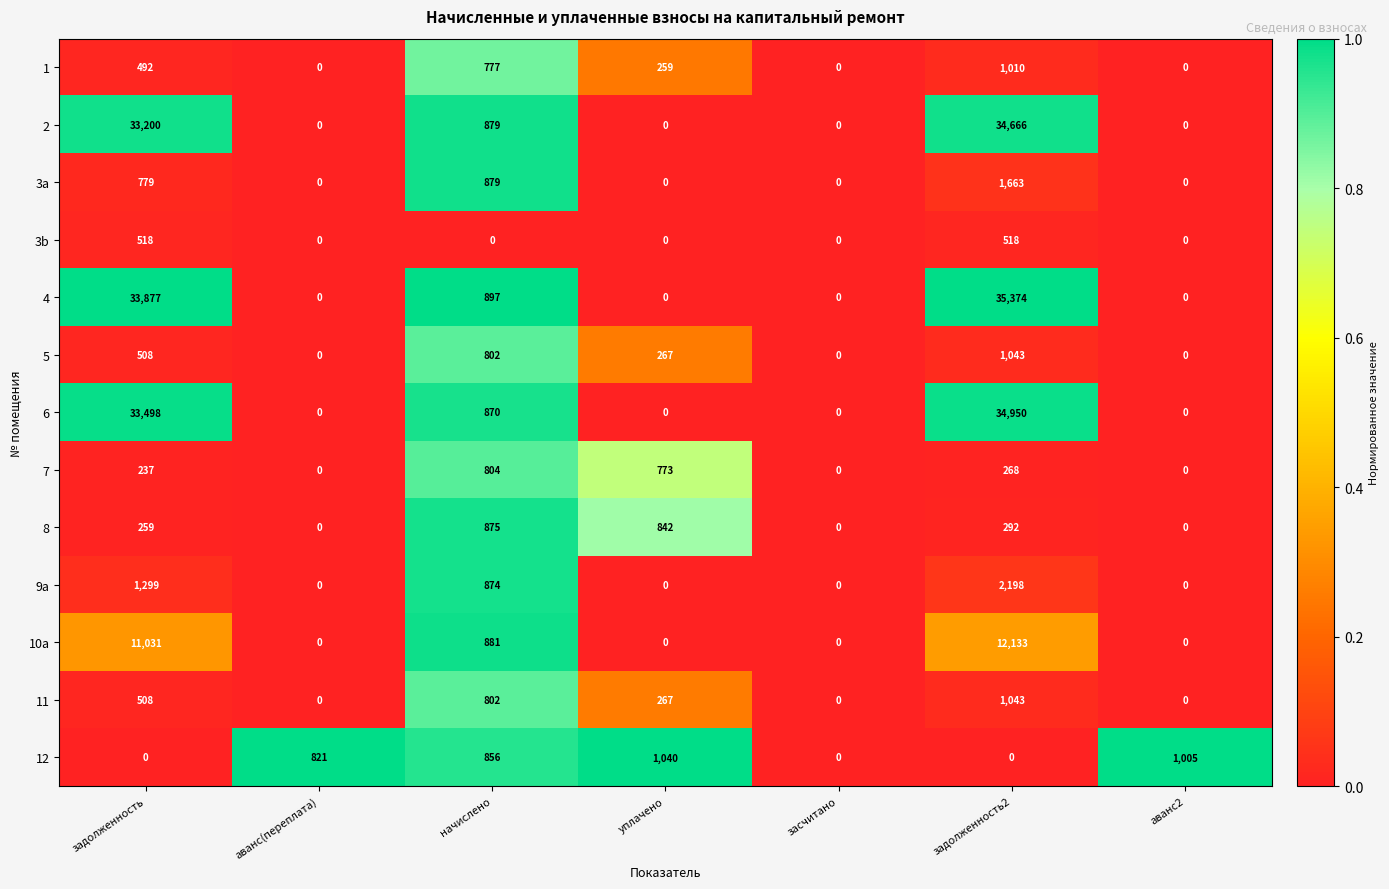

Which category has the highest value in the 9a series?

задолженность2